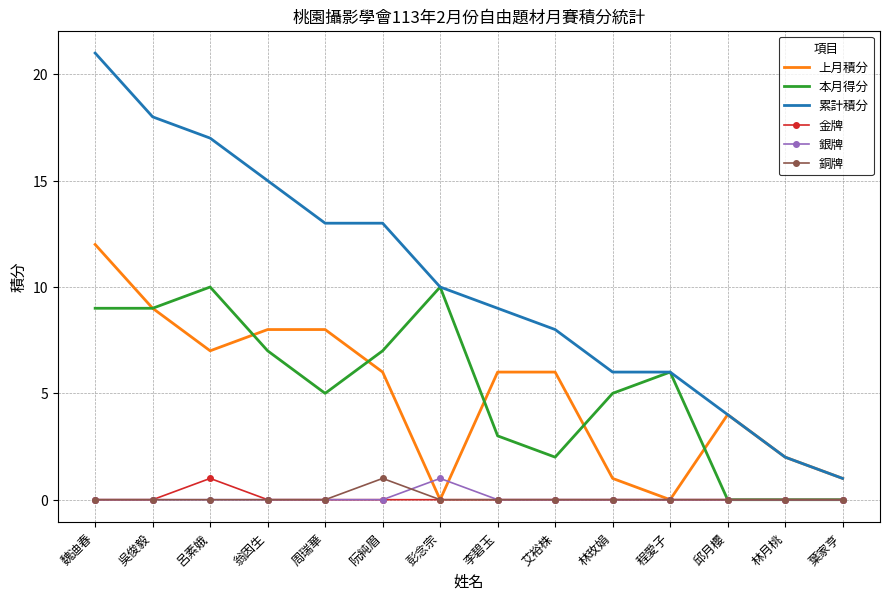

The value of 上月積分 at 李碧玉 is 2. True or false?

False